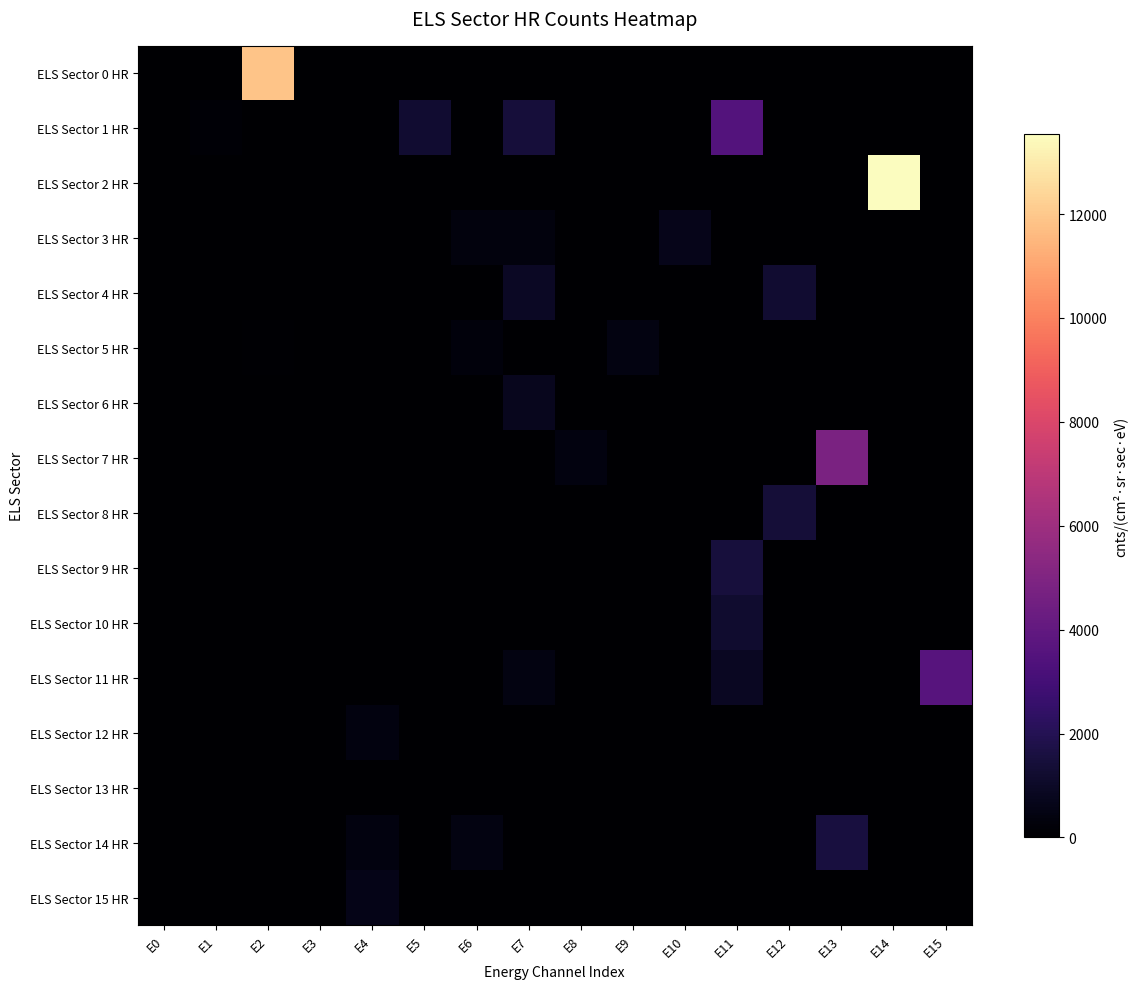

What is the spread (max minus min) of values at E11?

3536.6